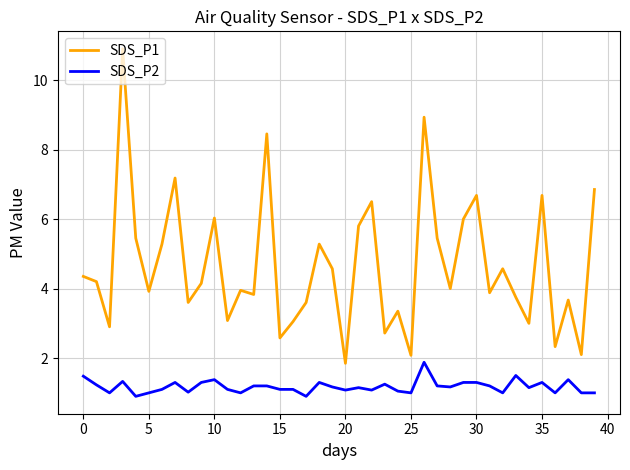

What is the smallest value displayed?

0.9